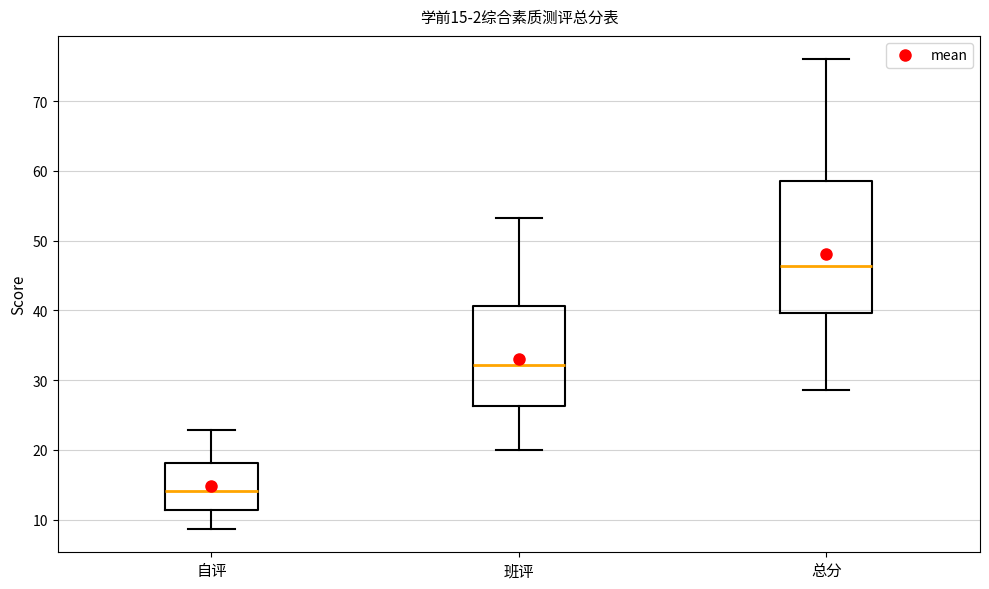

Which box is the tallest, from its lower edge to its upper edge?

总分